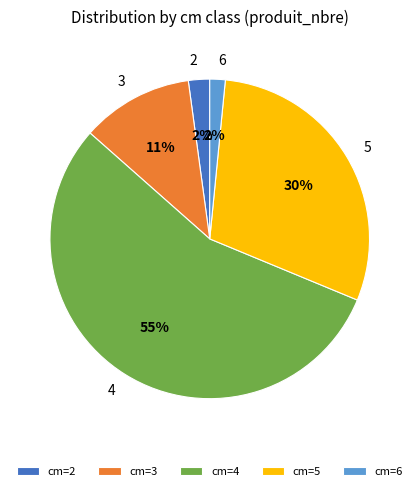

How many segments does this pie chart have?

5